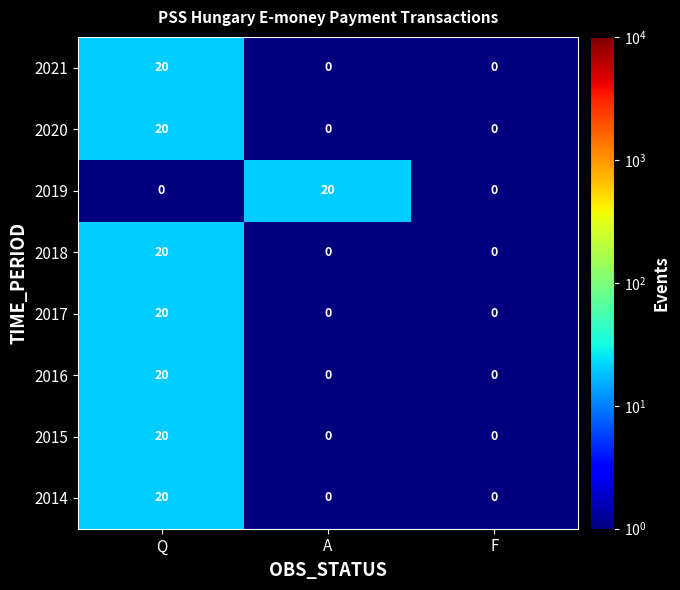

What is the total value across all series at Q?

140